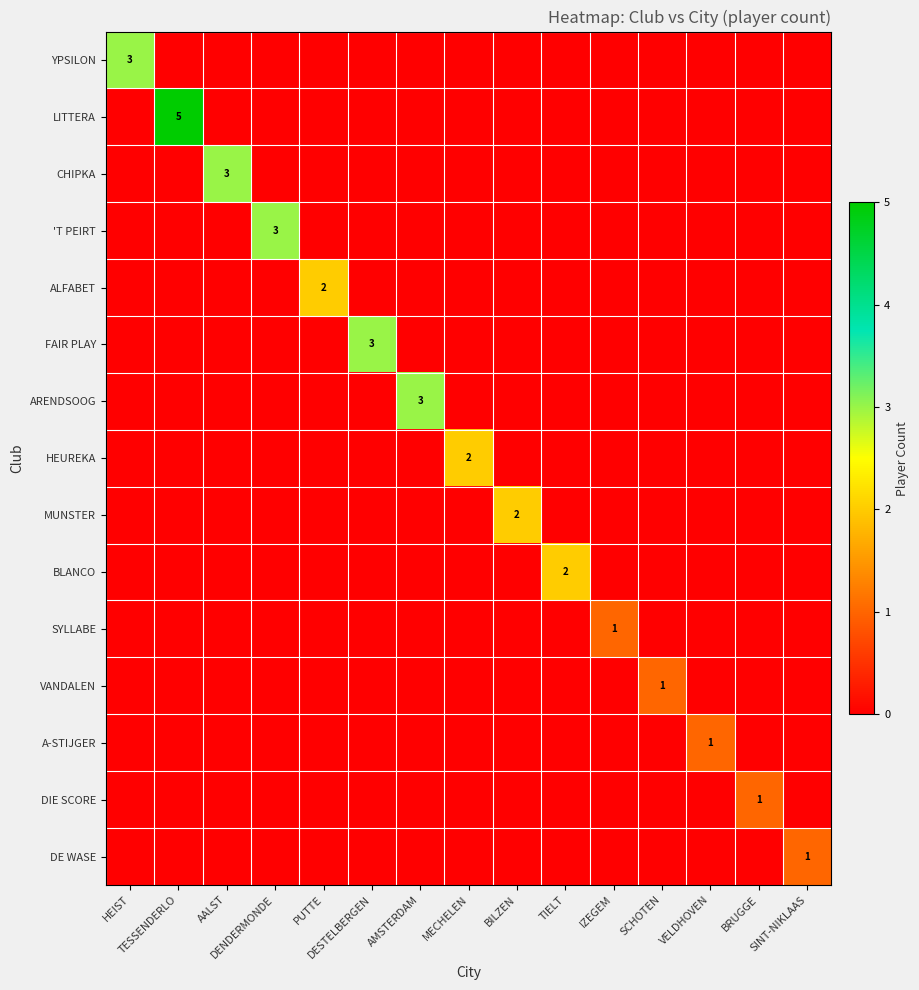

Which category has the highest value in the FAIR PLAY series?

DESTELBERGEN